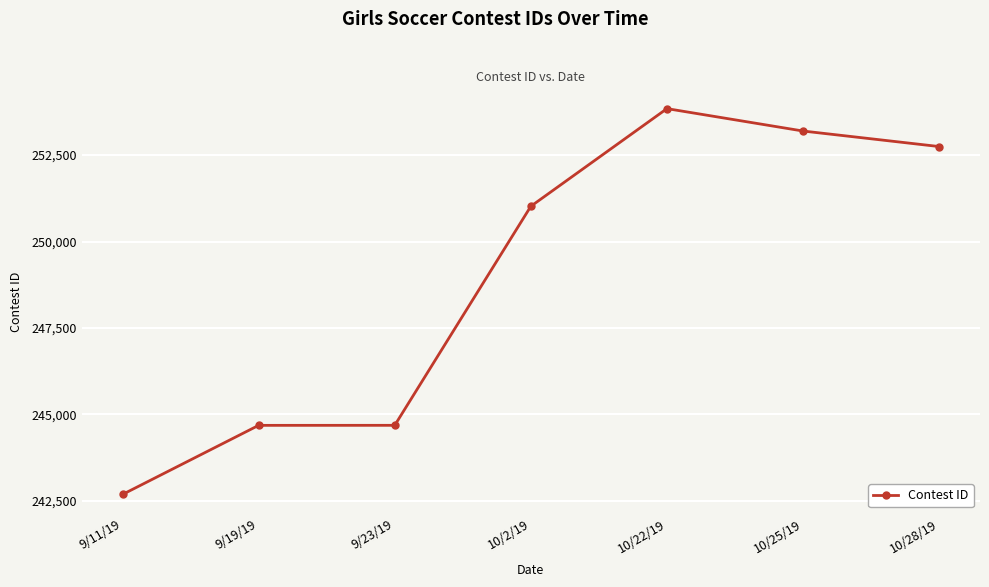

What position from the right is 9/11/19?

7